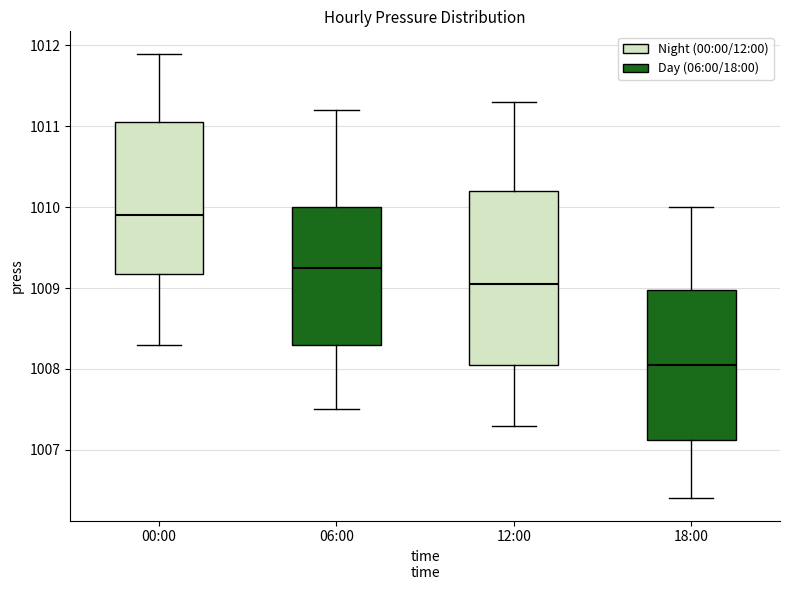

Reading left to right, transcribe this box plot: for each box, give where its median line is, the range the box spans, and where its two whiskers end, as read against the y-axis. The values are not printed on the chart, so give them approximately, as read against the axis.

00:00: median 1009.9, box 1009.2 to 1011.1, whiskers 1008.3 to 1011.9
06:00: median 1009.3, box 1008.3 to 1010.0, whiskers 1007.5 to 1011.2
12:00: median 1009.1, box 1008.1 to 1010.2, whiskers 1007.3 to 1011.3
18:00: median 1008.1, box 1007.1 to 1009.0, whiskers 1006.4 to 1010.0